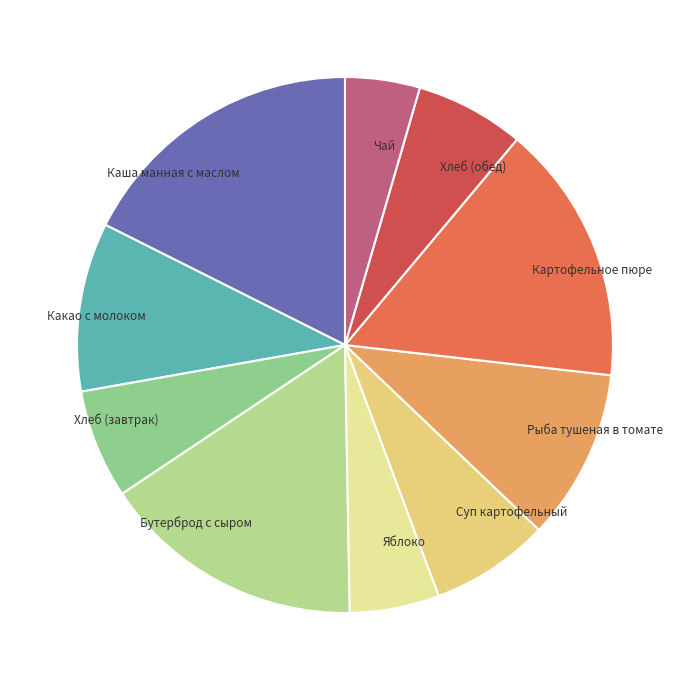

What is the largest slice in the pie chart?

Каша манная с маслом